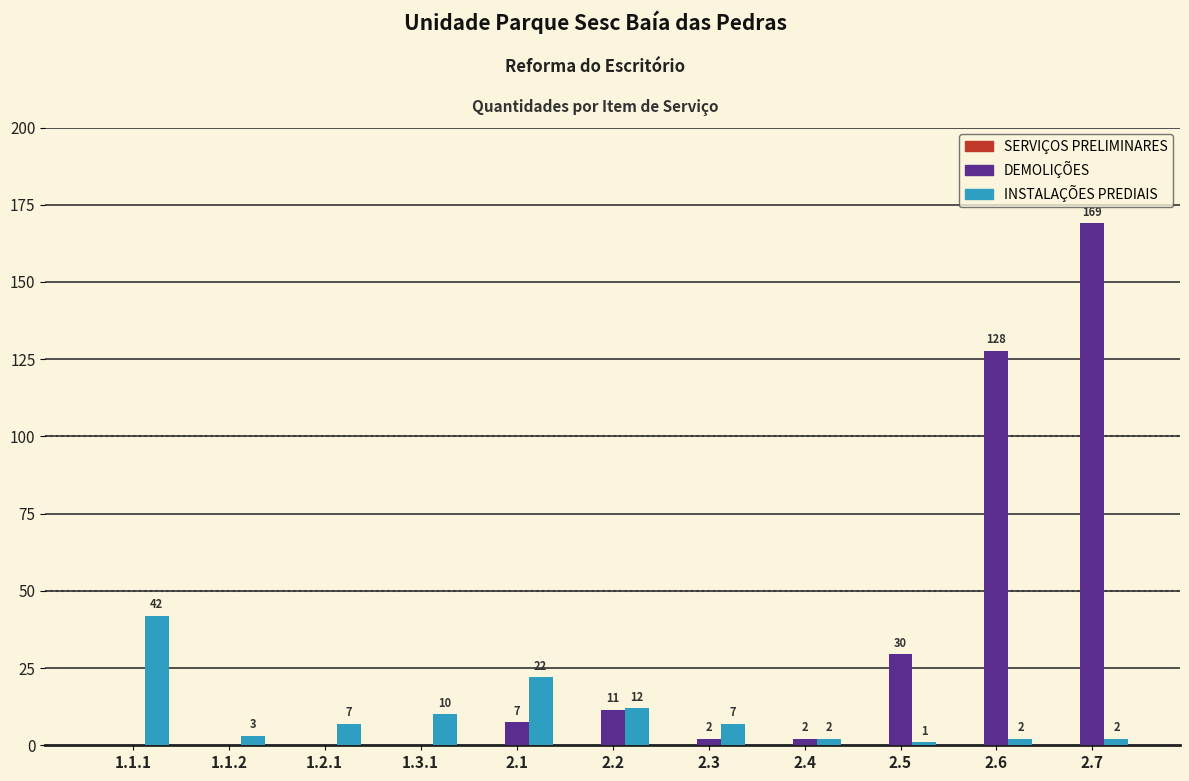

Which category has the highest value across all series?

2.7